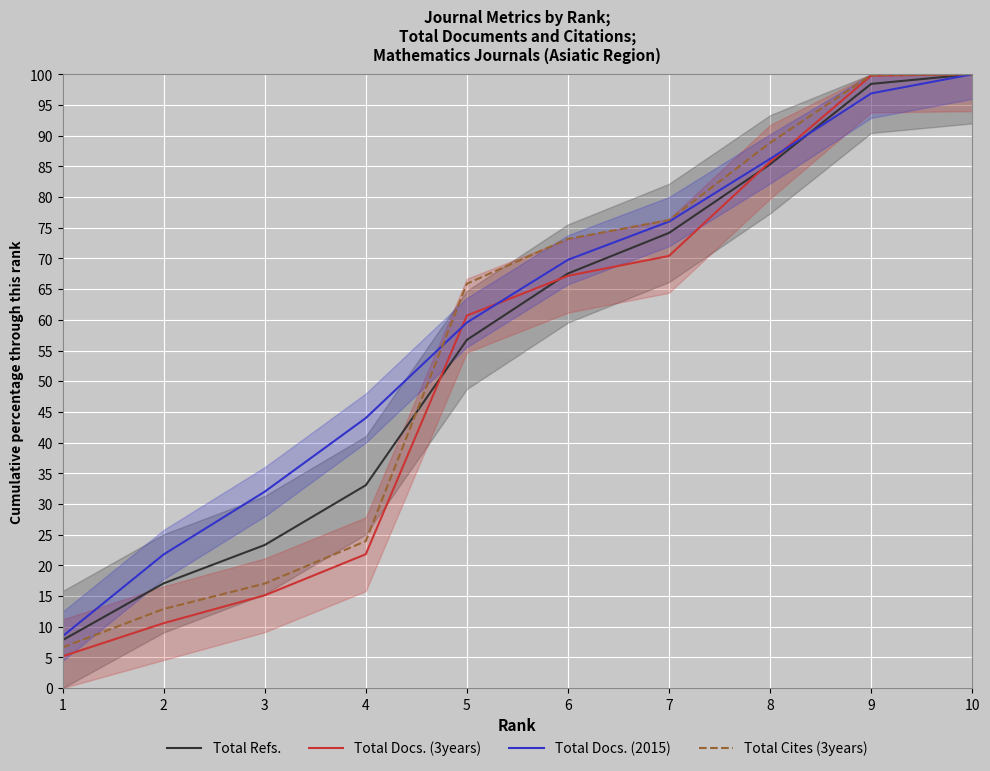

Reading left to right, list all the values displayed in this chart.

Total Refs.: 1=7.8	2=17.1	3=23.3	4=33.1	5=56.7	6=67.5	7=74.2	8=85.3	9=98.4	10=100.0
Total Docs. (3years): 1=5.2	2=10.6	3=15.1	4=21.8	5=60.7	6=67.2	7=70.4	8=85.7	9=99.8	10=100.0
Total Docs. (2015): 1=8.4	2=21.8	3=32.0	4=44.0	5=59.6	6=69.8	7=76.0	8=86.2	9=96.9	10=100.0
Total Cites (3years): 1=6.6	2=12.9	3=17.0	4=23.9	5=65.9	6=73.2	7=76.2	8=88.8	9=99.9	10=100.0